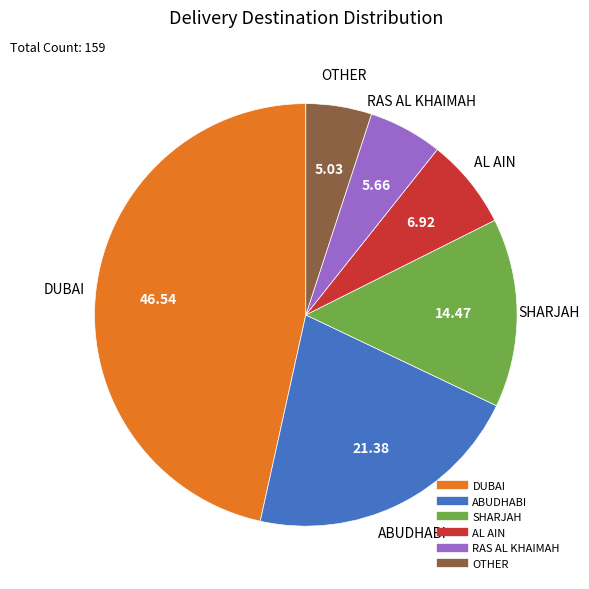

Is there a majority slice in this chart?

No